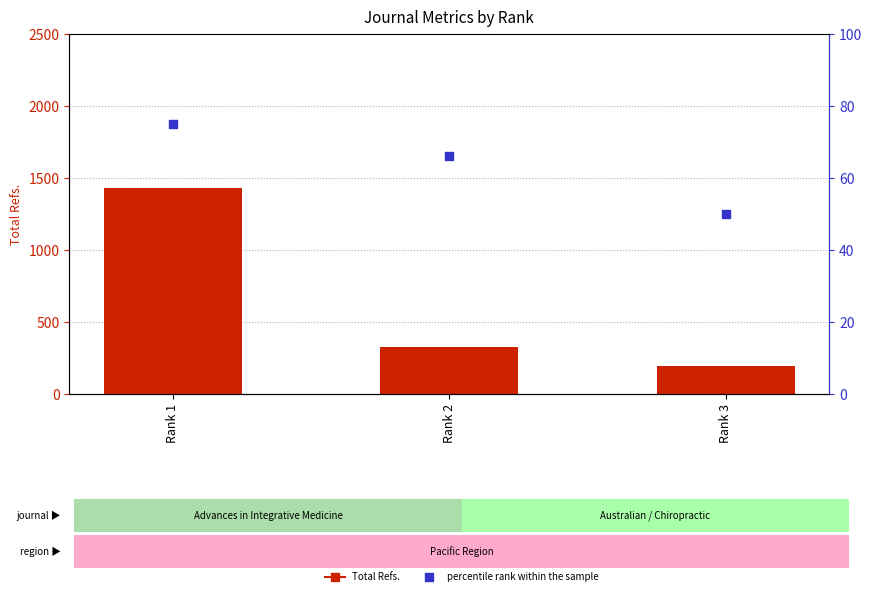

At which category is the sum across all series the highest?

Rank 1